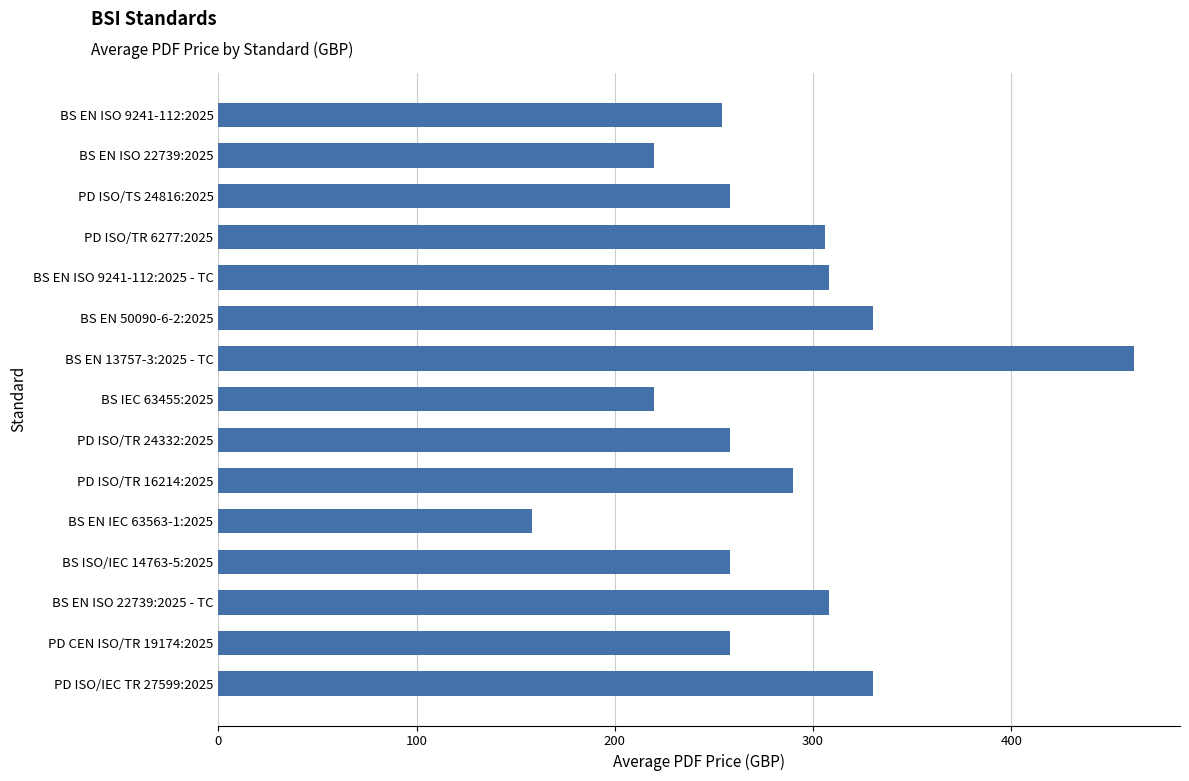

What is the label of the 5th bar from the bottom?

BS EN IEC 63563-1:2025